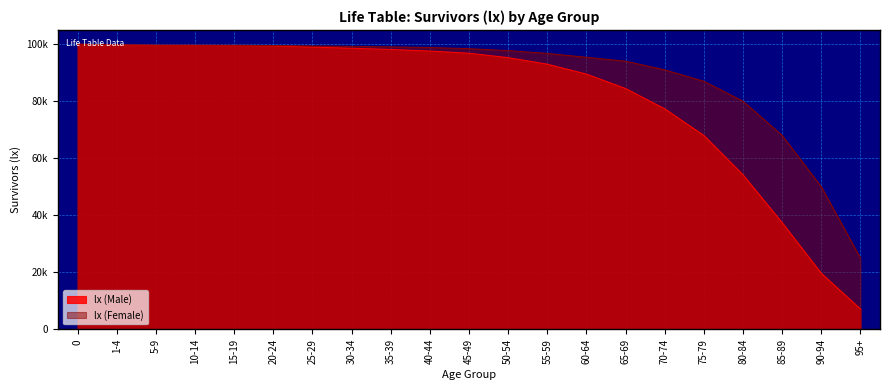

What is the sum of the values at 30-34 and 5-9?

198174